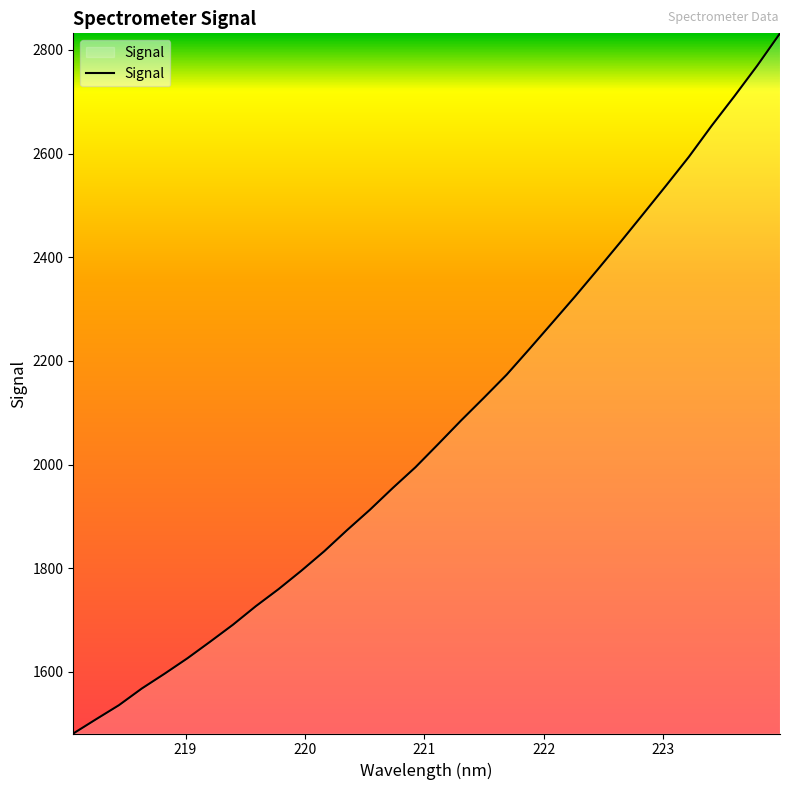

What is the difference between the maximum and minimum values?

1350.8